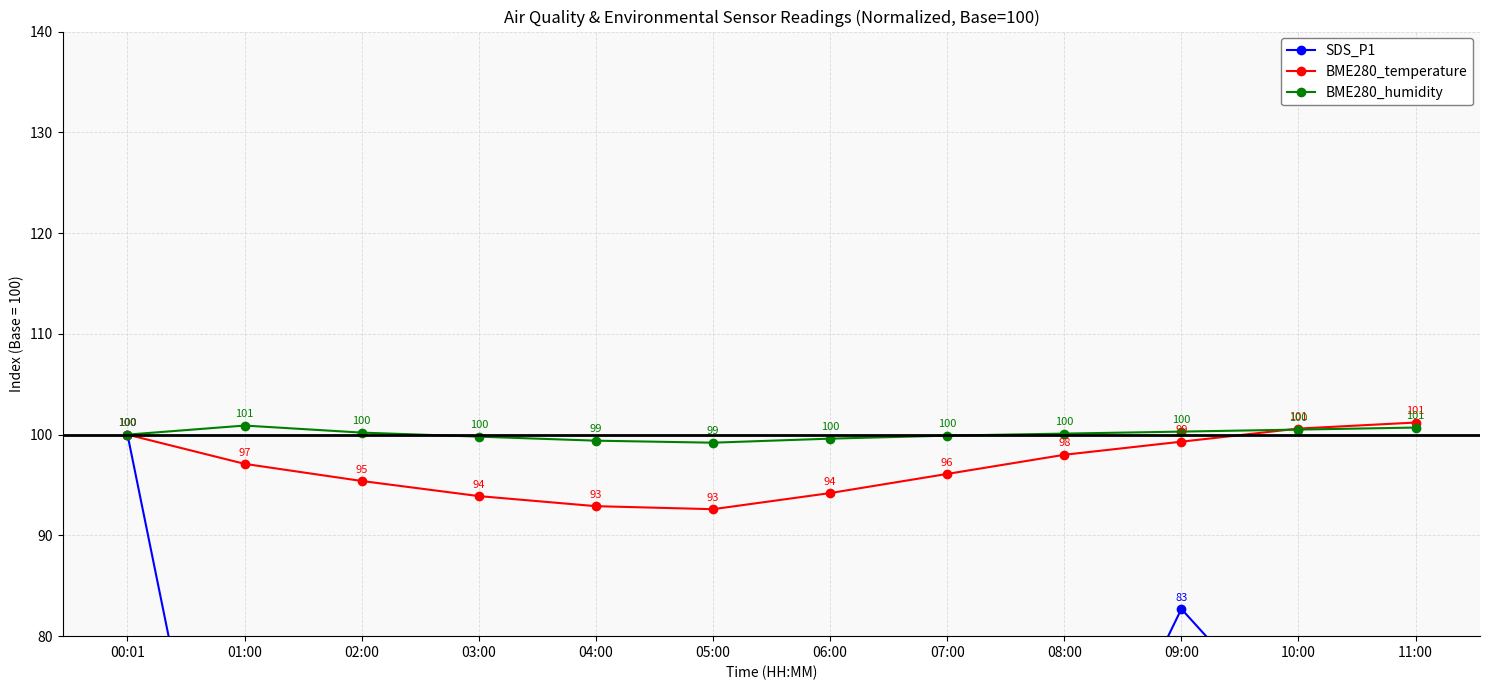

Which series has the largest total across all categories?

BME280_humidity